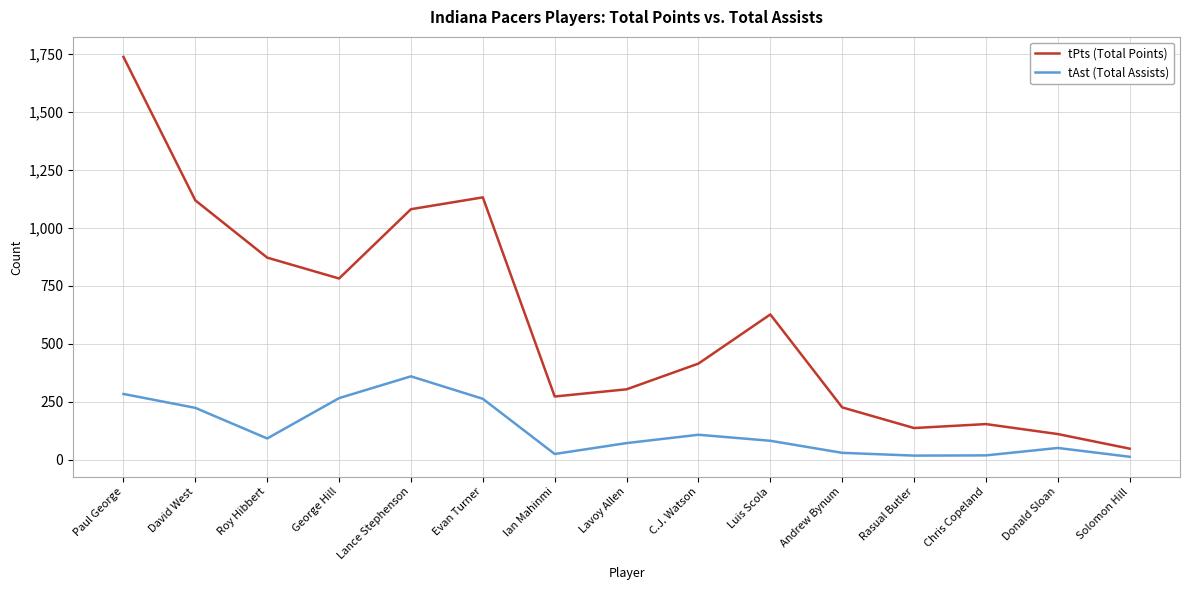

At which label does tPts (Total Points) first exceed 414?

Paul George